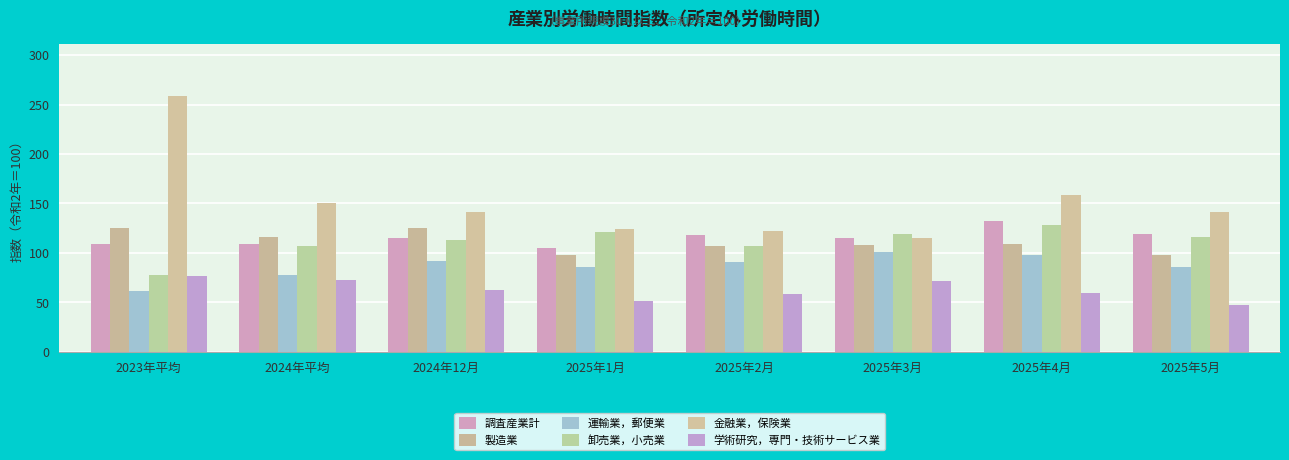

What are all the series names shown in the legend?

調査産業計, 製造業, 運輸業，郵便業, 卸売業，小売業, 金融業，保険業, 学術研究，専門・技術サービス業